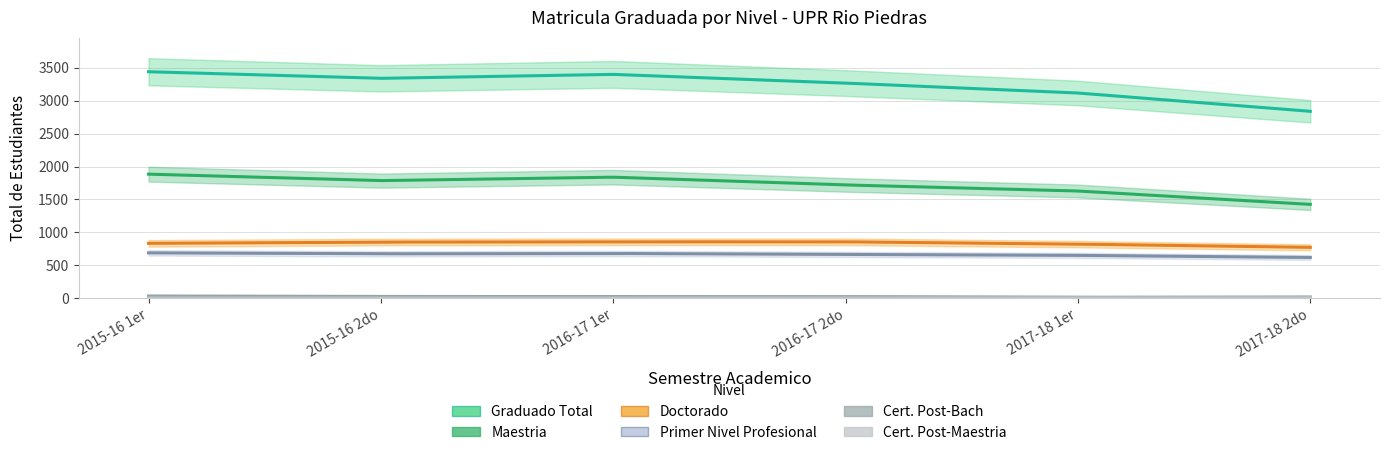

What are all the series names shown in the legend?

Graduado Total, Maestria, Doctorado, Primer Nivel Profesional, Cert. Post-Bach, Cert. Post-Maestria